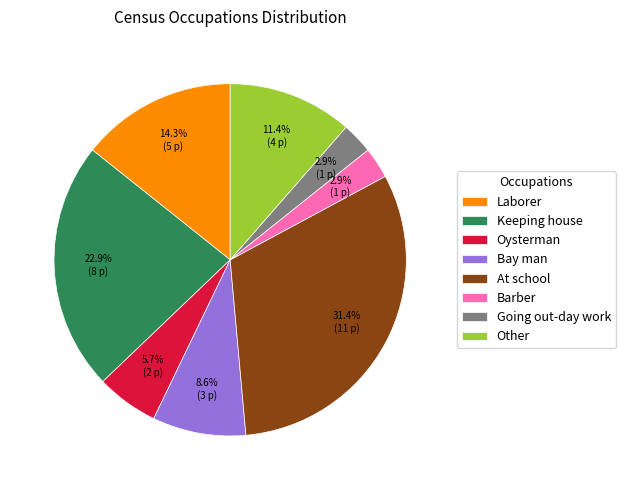

Which category has the biggest portion of the pie?

At school